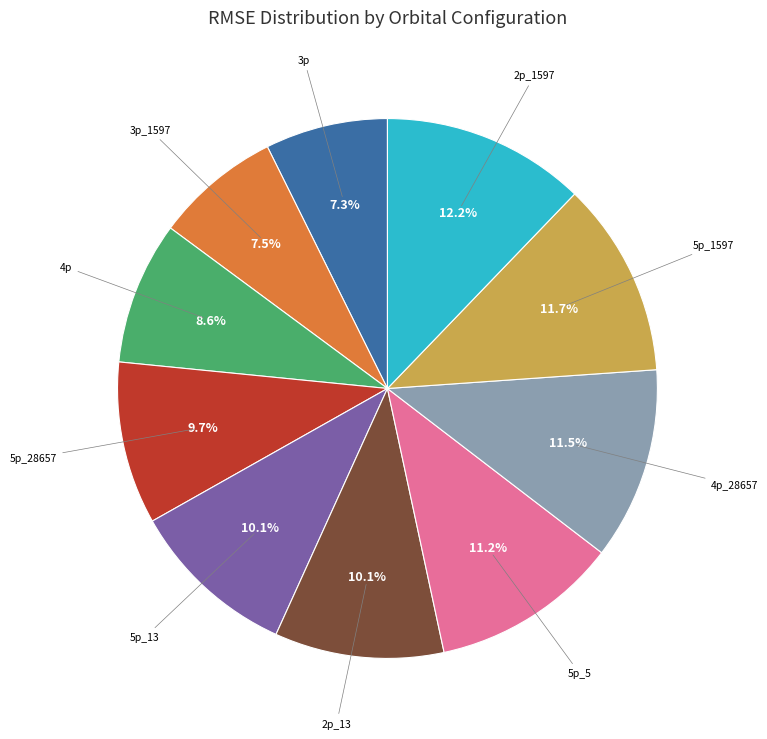

Does 5p_28657 account for over 50% of the chart?

No